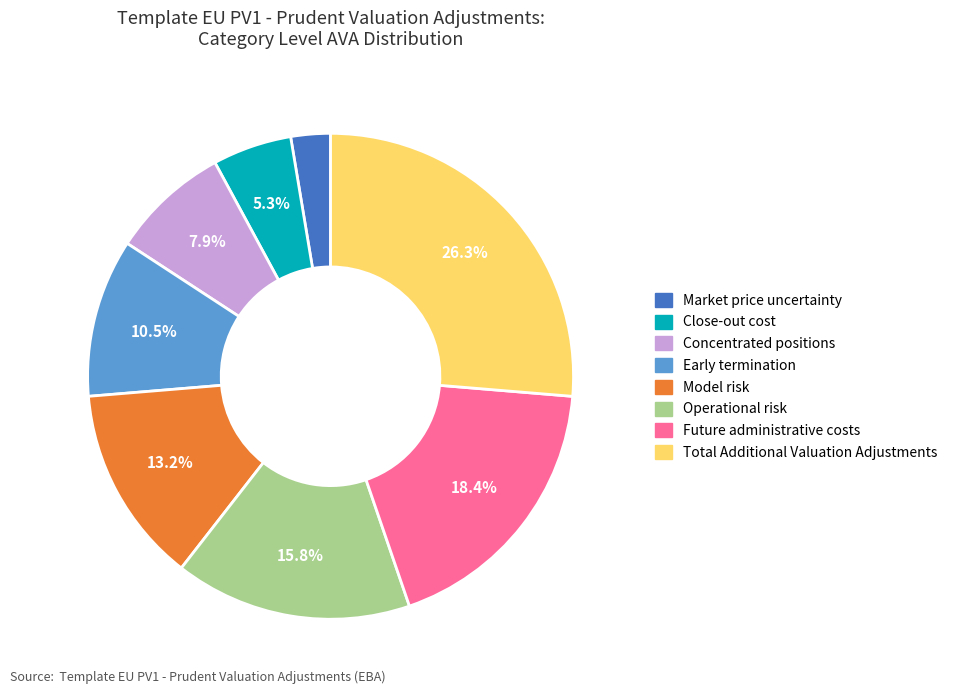

What is the smallest slice in the pie chart?

Market price uncertainty